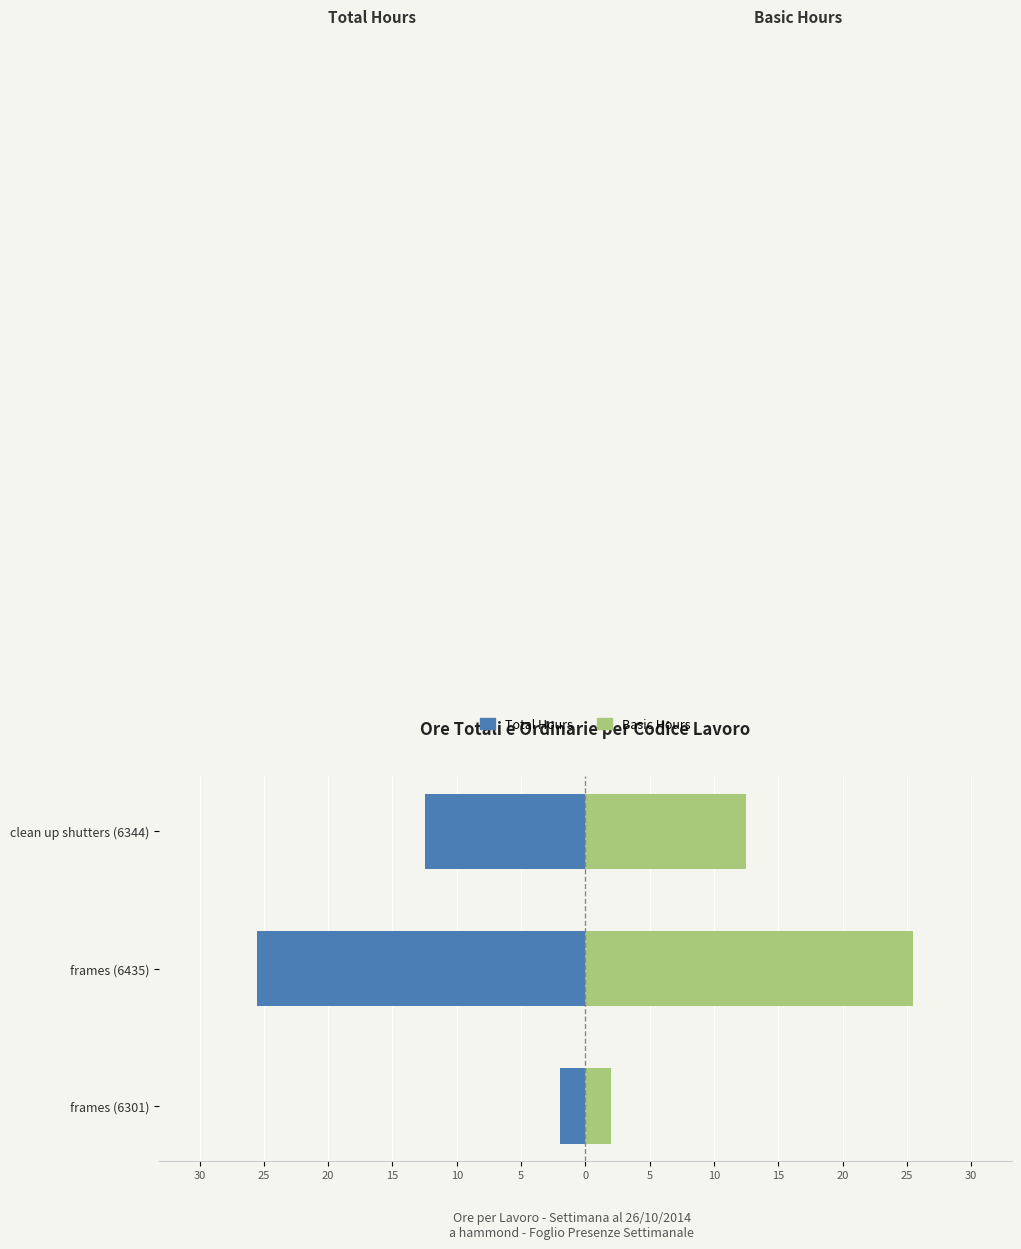

Which series has the largest total across all categories?

Basic Hours